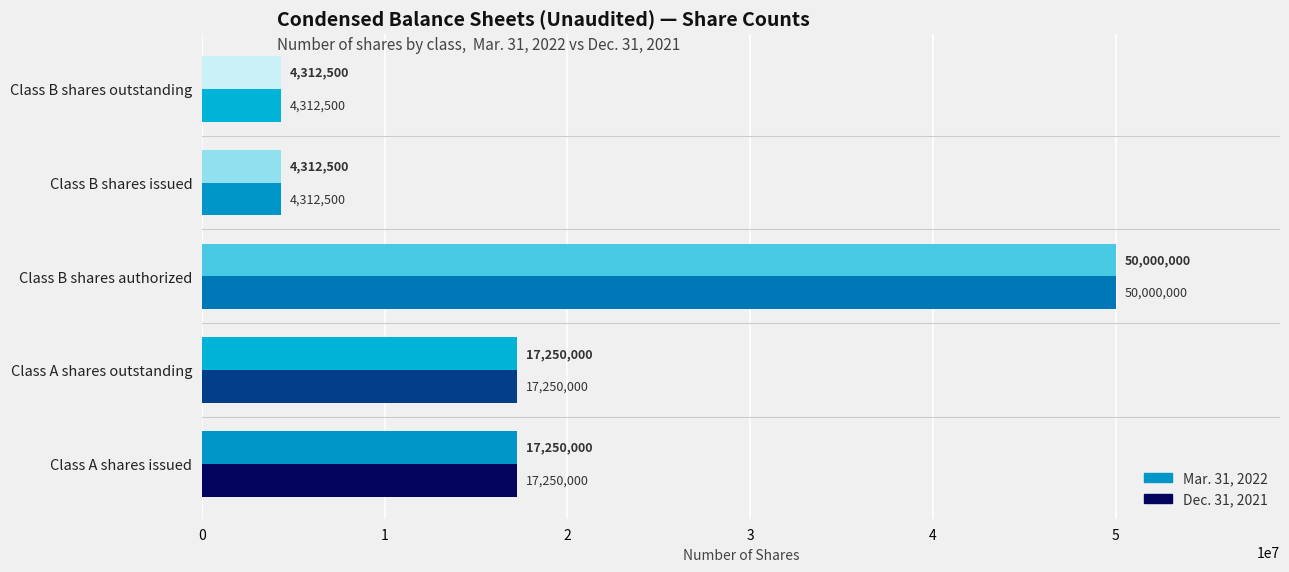

Reading left to right, extract all data points from this chart.

Mar. 31, 2022: 17250000	17250000	50000000	4312500	4312500
Dec. 31, 2021: 17250000	17250000	50000000	4312500	4312500